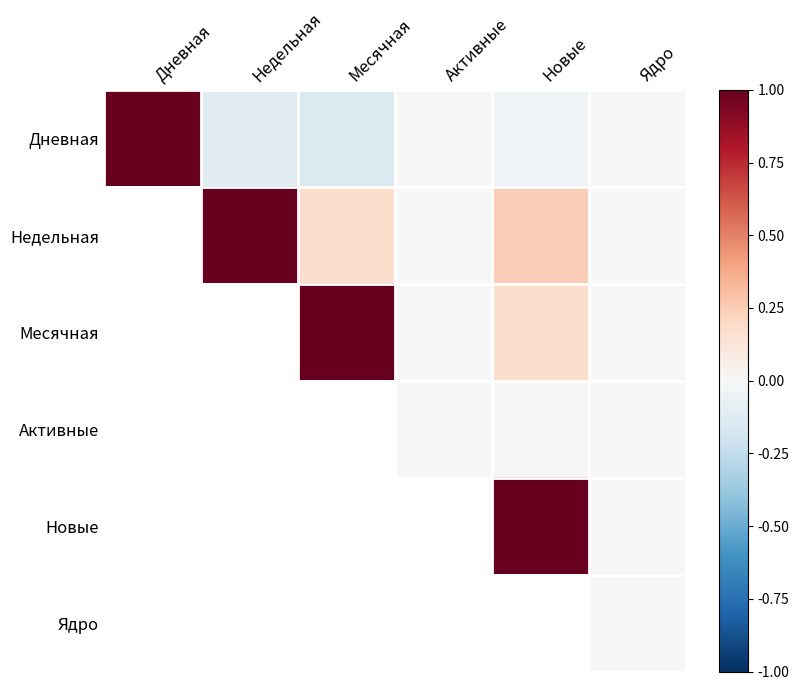

What is the minimum value shown in the chart?

-0.1